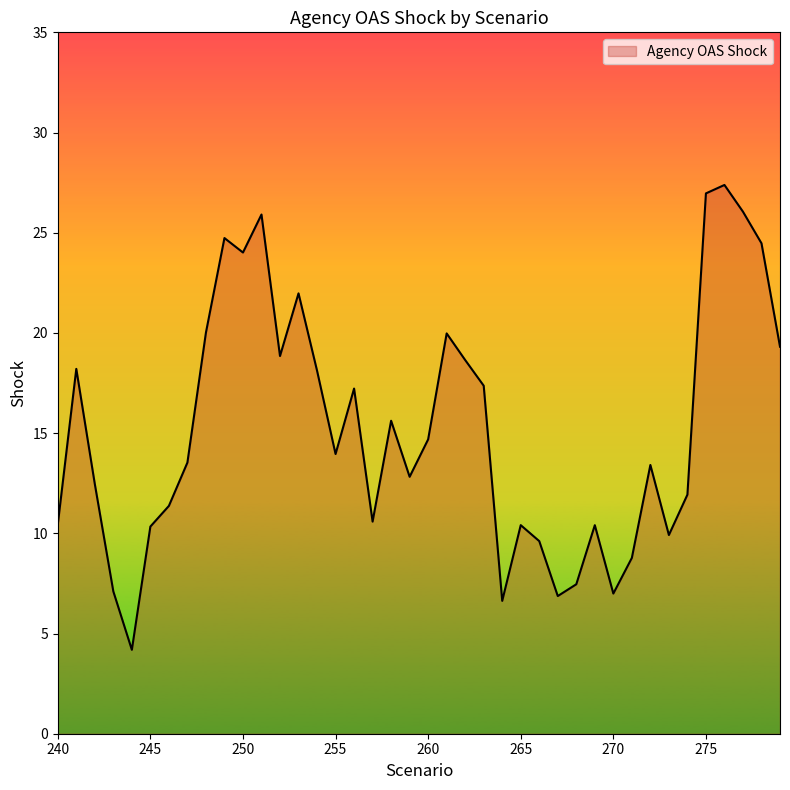

What is the greatest value displayed?

27.4